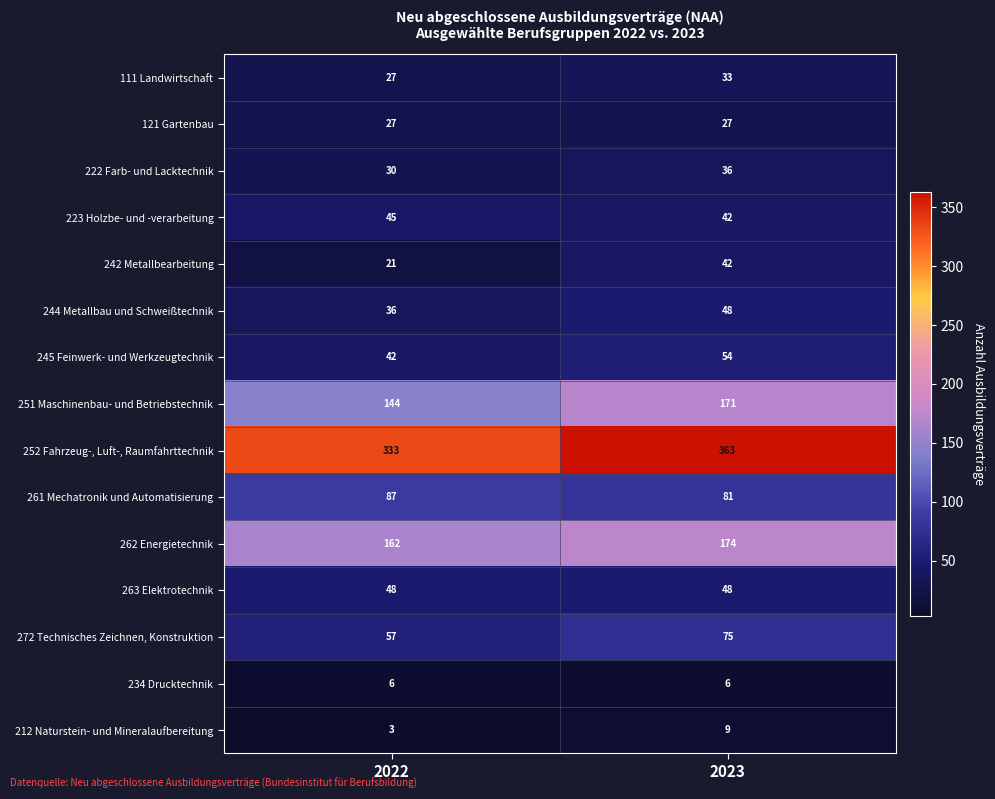

What value does the 121 Gartenbau series have at 2023?

27